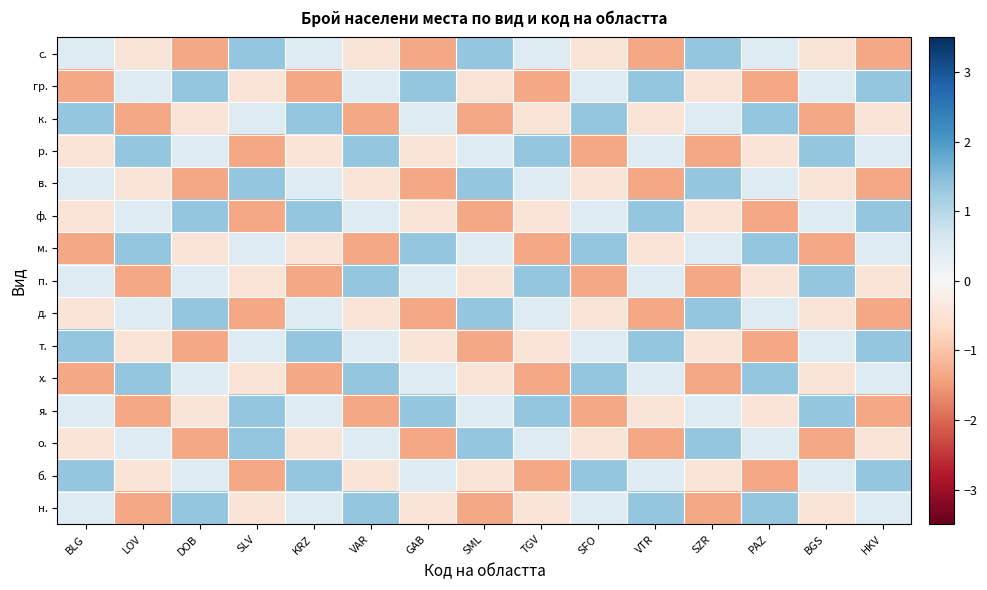

Reading left to right, extract all data points from this chart.

с.: BLG=0.4	LOV=-0.5	DOB=-1.4	SLV=1.3	KRZ=0.4	VAR=-0.5	GAB=-1.4	SML=1.3	TGV=0.4	SFO=-0.5	VTR=-1.4	SZR=1.3	PAZ=0.4	BGS=-0.5	HKV=-1.4
гр.: BLG=-1.4	LOV=0.4	DOB=1.3	SLV=-0.5	KRZ=-1.4	VAR=0.4	GAB=1.3	SML=-0.5	TGV=-1.4	SFO=0.4	VTR=1.3	SZR=-0.5	PAZ=-1.4	BGS=0.4	HKV=1.3
к.: BLG=1.3	LOV=-1.4	DOB=-0.5	SLV=0.4	KRZ=1.3	VAR=-1.4	GAB=0.4	SML=-1.4	TGV=-0.5	SFO=1.3	VTR=-0.5	SZR=0.4	PAZ=1.3	BGS=-1.4	HKV=-0.5
р.: BLG=-0.5	LOV=1.3	DOB=0.4	SLV=-1.4	KRZ=-0.5	VAR=1.3	GAB=-0.5	SML=0.4	TGV=1.3	SFO=-1.4	VTR=0.4	SZR=-1.4	PAZ=-0.5	BGS=1.3	HKV=0.4
в.: BLG=0.4	LOV=-0.5	DOB=-1.4	SLV=1.3	KRZ=0.4	VAR=-0.5	GAB=-1.4	SML=1.3	TGV=0.4	SFO=-0.5	VTR=-1.4	SZR=1.3	PAZ=0.4	BGS=-0.5	HKV=-1.4
ф.: BLG=-0.5	LOV=0.4	DOB=1.3	SLV=-1.4	KRZ=1.3	VAR=0.4	GAB=-0.5	SML=-1.4	TGV=-0.5	SFO=0.4	VTR=1.3	SZR=-0.5	PAZ=-1.4	BGS=0.4	HKV=1.3
м.: BLG=-1.4	LOV=1.3	DOB=-0.5	SLV=0.4	KRZ=-0.5	VAR=-1.4	GAB=1.3	SML=0.4	TGV=-1.4	SFO=1.3	VTR=-0.5	SZR=0.4	PAZ=1.3	BGS=-1.4	HKV=0.4
п.: BLG=0.4	LOV=-1.4	DOB=0.4	SLV=-0.5	KRZ=-1.4	VAR=1.3	GAB=0.4	SML=-0.5	TGV=1.3	SFO=-1.4	VTR=0.4	SZR=-1.4	PAZ=-0.5	BGS=1.3	HKV=-0.5
д.: BLG=-0.5	LOV=0.4	DOB=1.3	SLV=-1.4	KRZ=0.4	VAR=-0.5	GAB=-1.4	SML=1.3	TGV=0.4	SFO=-0.5	VTR=-1.4	SZR=1.3	PAZ=0.4	BGS=-0.5	HKV=-1.4
т.: BLG=1.3	LOV=-0.5	DOB=-1.4	SLV=0.4	KRZ=1.3	VAR=0.4	GAB=-0.5	SML=-1.4	TGV=-0.5	SFO=0.4	VTR=1.3	SZR=-0.5	PAZ=-1.4	BGS=0.4	HKV=1.3
х.: BLG=-1.4	LOV=1.3	DOB=0.4	SLV=-0.5	KRZ=-1.4	VAR=1.3	GAB=0.4	SML=-0.5	TGV=-1.4	SFO=1.3	VTR=0.4	SZR=-1.4	PAZ=1.3	BGS=-0.5	HKV=0.4
я.: BLG=0.4	LOV=-1.4	DOB=-0.5	SLV=1.3	KRZ=0.4	VAR=-1.4	GAB=1.3	SML=0.4	TGV=1.3	SFO=-1.4	VTR=-0.5	SZR=0.4	PAZ=-0.5	BGS=1.3	HKV=-1.4
о.: BLG=-0.5	LOV=0.4	DOB=-1.4	SLV=1.3	KRZ=-0.5	VAR=0.4	GAB=-1.4	SML=1.3	TGV=0.4	SFO=-0.5	VTR=-1.4	SZR=1.3	PAZ=0.4	BGS=-1.4	HKV=-0.5
б.: BLG=1.3	LOV=-0.5	DOB=0.4	SLV=-1.4	KRZ=1.3	VAR=-0.5	GAB=0.4	SML=-0.5	TGV=-1.4	SFO=1.3	VTR=0.4	SZR=-0.5	PAZ=-1.4	BGS=0.4	HKV=1.3
н.: BLG=0.4	LOV=-1.4	DOB=1.3	SLV=-0.5	KRZ=0.4	VAR=1.3	GAB=-0.5	SML=-1.4	TGV=-0.5	SFO=0.4	VTR=1.3	SZR=-1.4	PAZ=1.3	BGS=-0.5	HKV=0.4